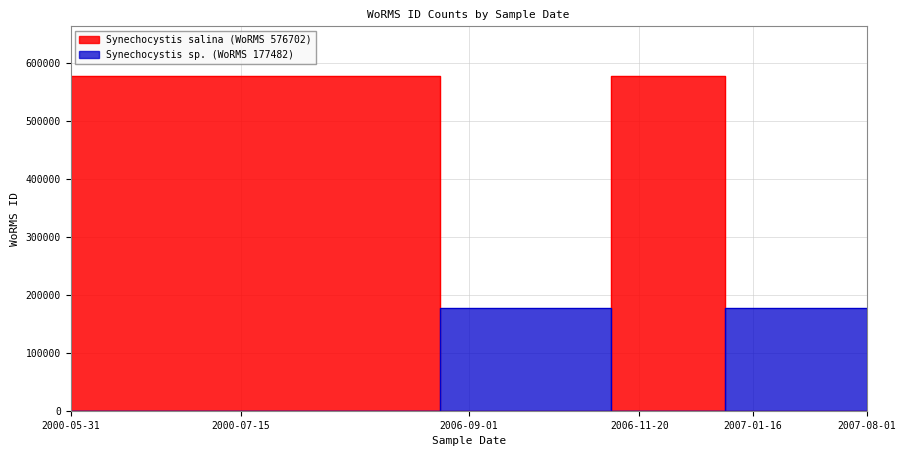

Rank the categories by Synechocystis sp. (WoRMS 177482) value from highest to lowest.

2000-05-31, 2000-06-02, 2000-06-18, 2000-07-15, 2000-07-22, 2000-09-02, 2000-09-03, 2006-11-20, 2006-11-21, 2006-09-01, 2006-10-13, 2006-10-27, 2007-01-16, 2007-03-26, 2007-08-01